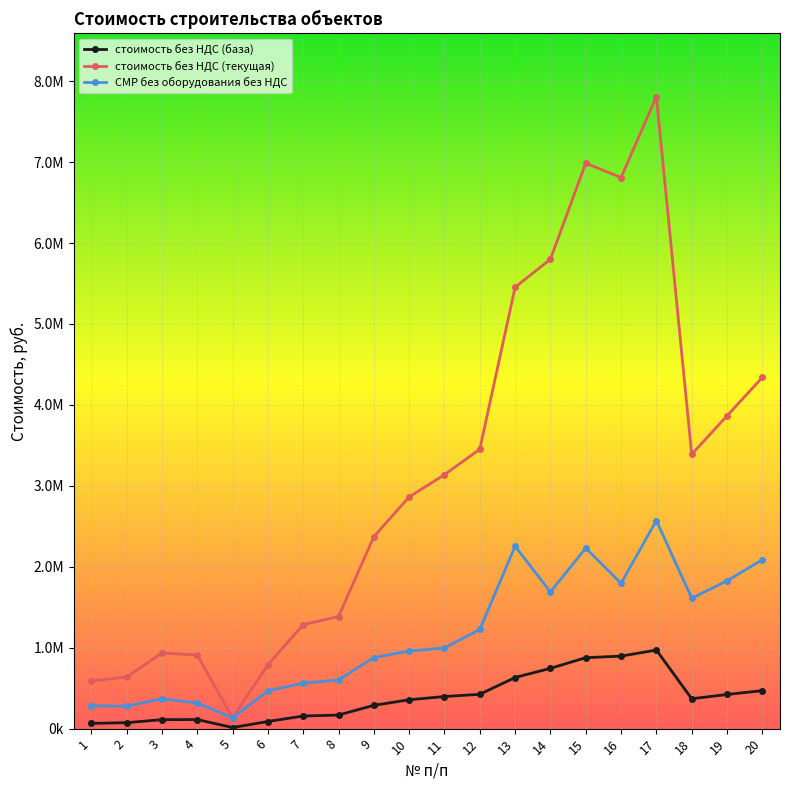

What is the average value of the стоимость без НДС (база) series?

381627.0